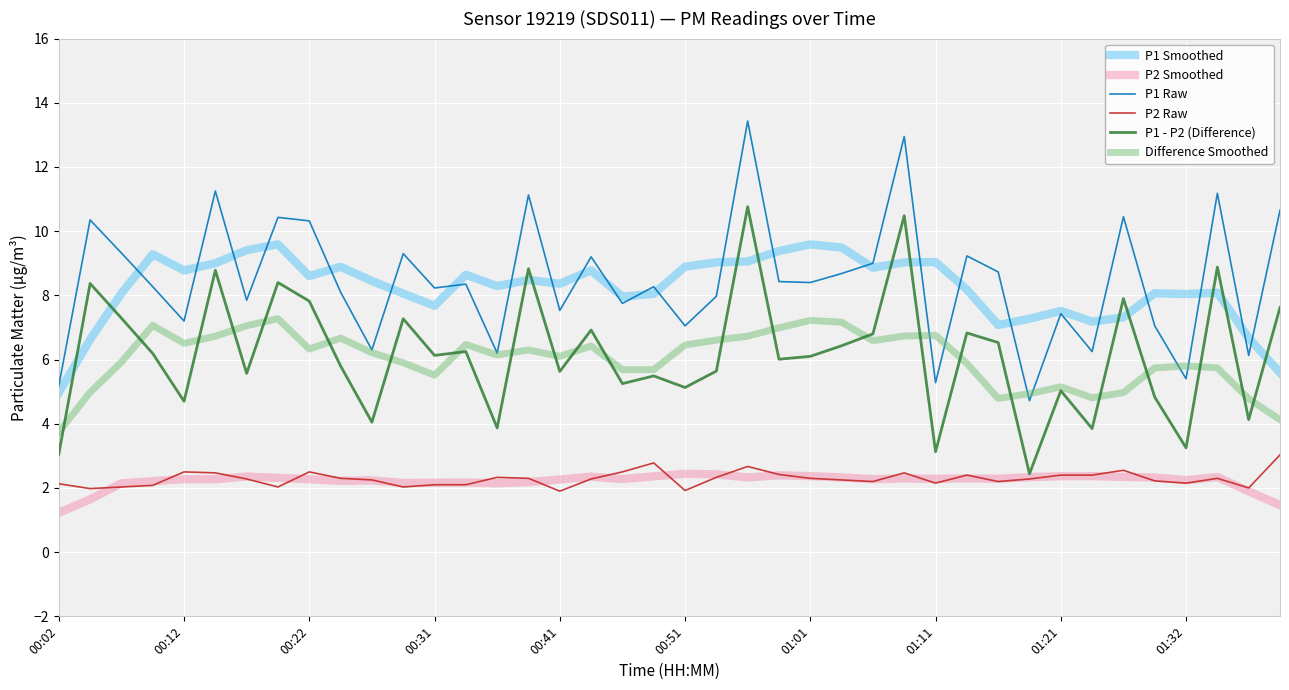

What is the highest value of the P2 Smoothed series?

2.4